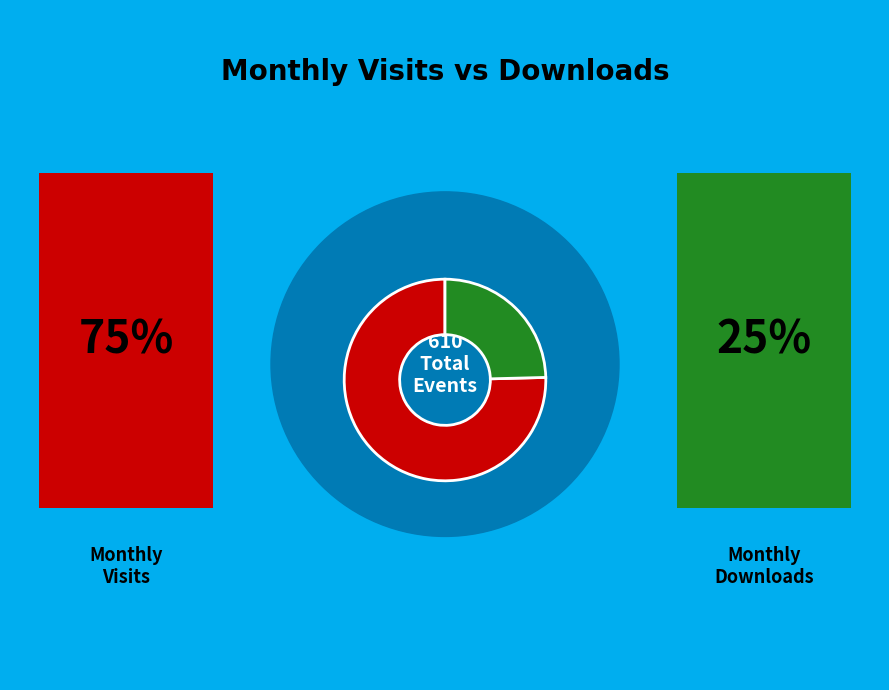

Is there any slice that represents more than half of the pie?

Yes